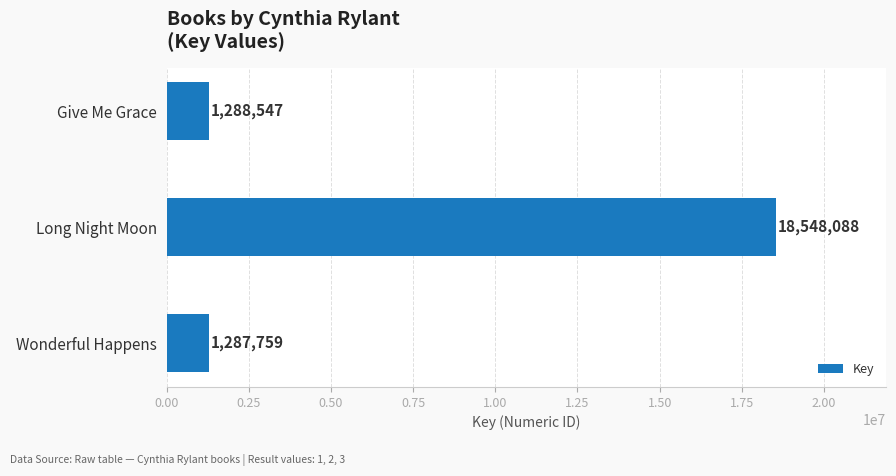

What is the minimum value shown in the chart?

1287759